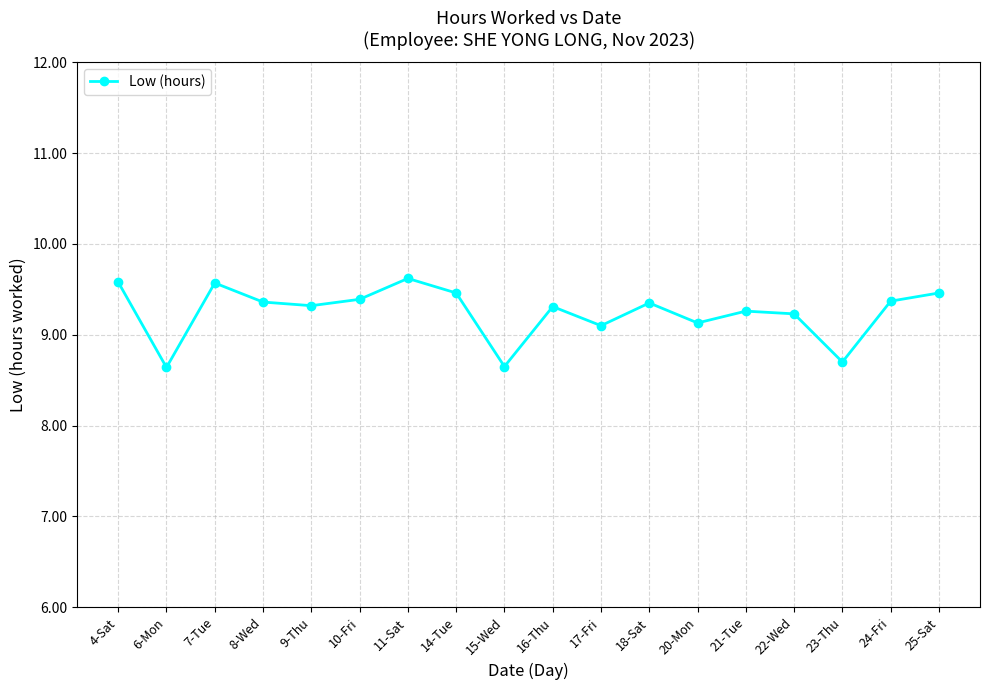

Where does the data first go above 9?

4-Sat